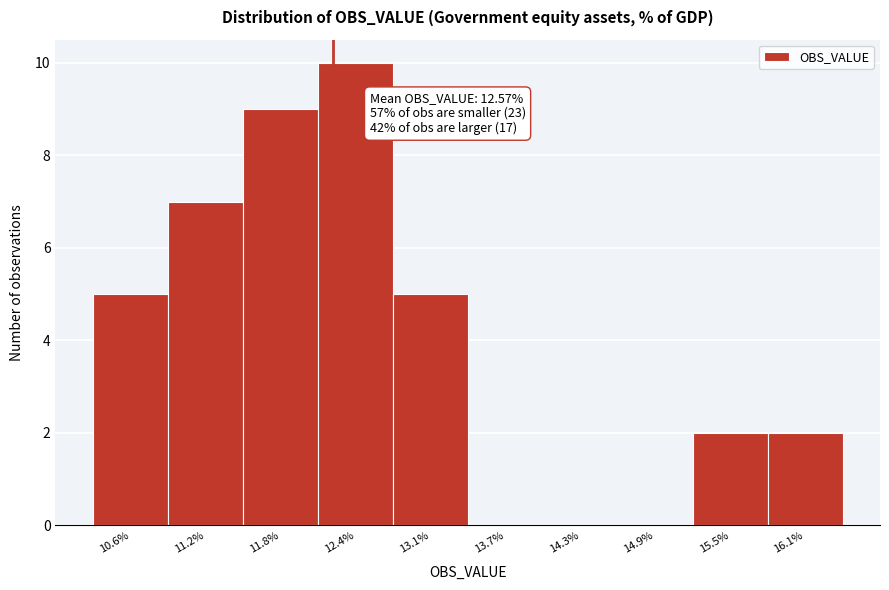

Reading left to right, extract all data points from this chart.

10.6%=5	11.2%=7	11.8%=9	12.4%=10	13.1%=5	13.7%=0	14.3%=0	14.9%=0	15.5%=2	16.1%=2